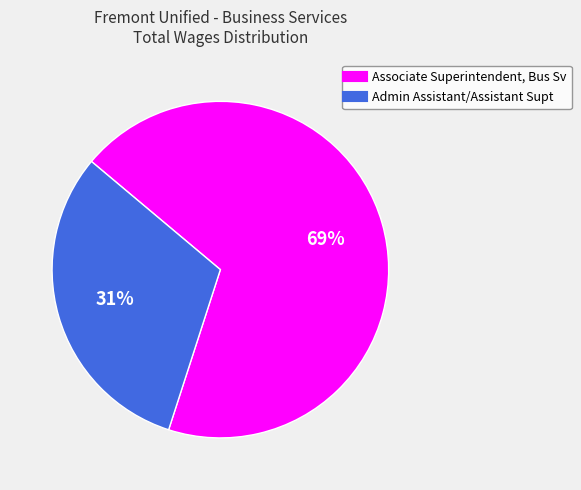

What is the largest slice in the pie chart?

Associate Superintendent, Bus Sv